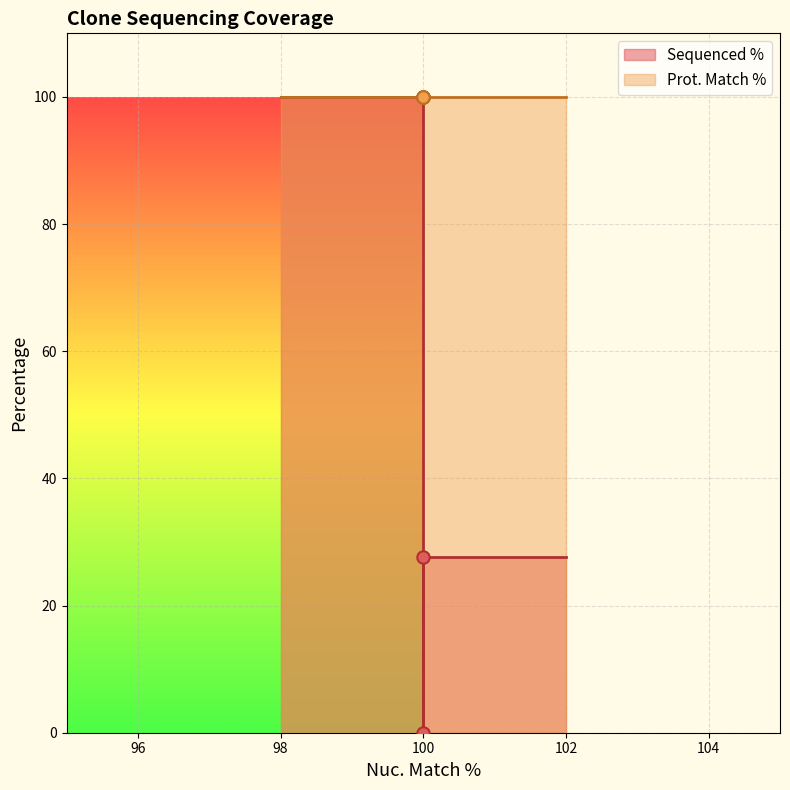

Between 100 and 100, which is larger?

100